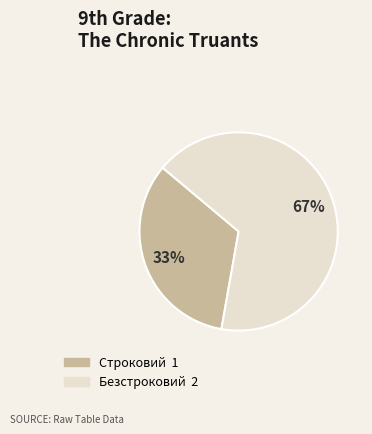

Which category accounts for the majority?

Безстроковий